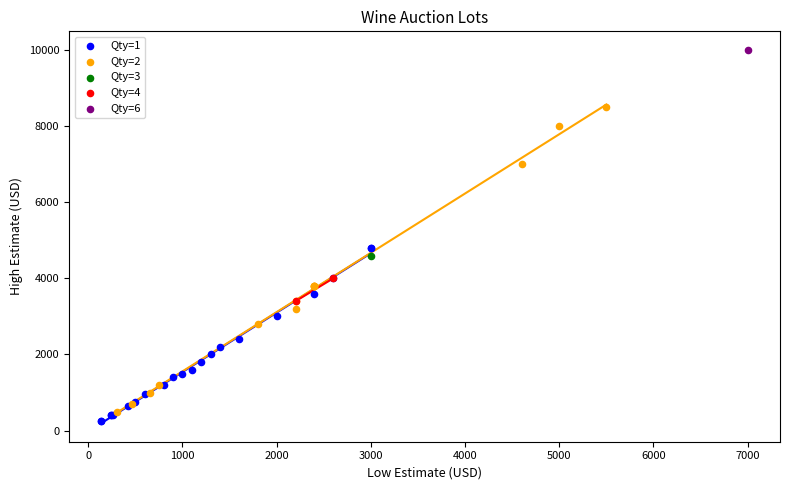

Which series contains the highest Y value?

Qty=6